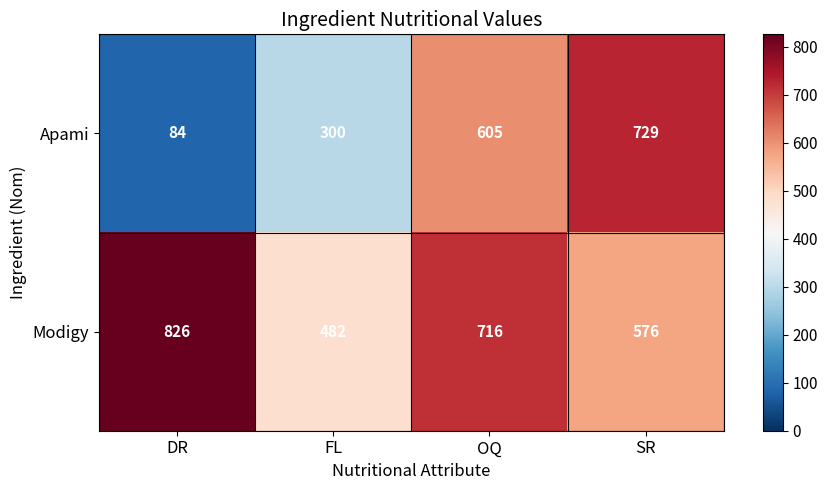

Rank the series by their maximum value, from lowest to highest.

Apami, Modigy